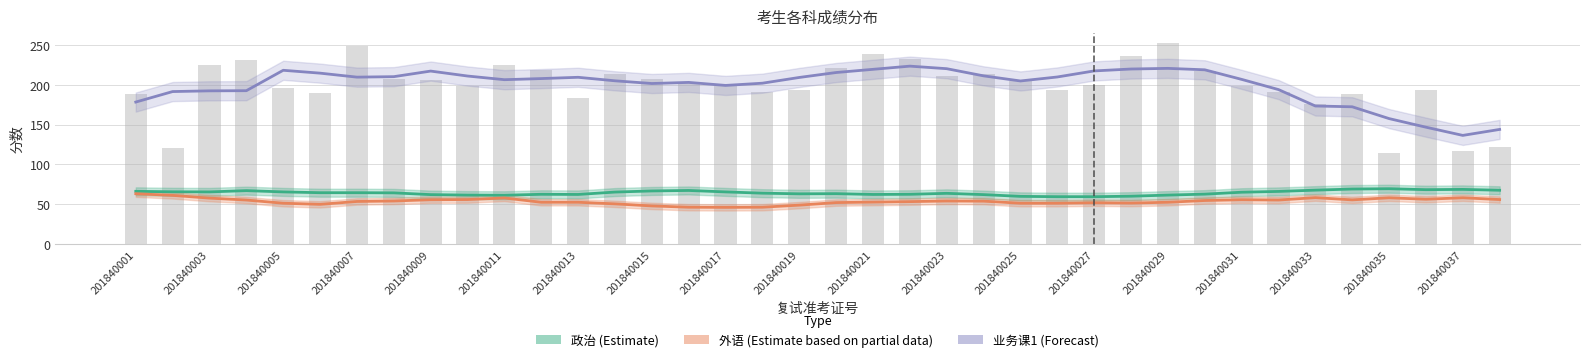

What is the difference between the maximum and minimum values in the 政治 (Estimate) series?

10.0